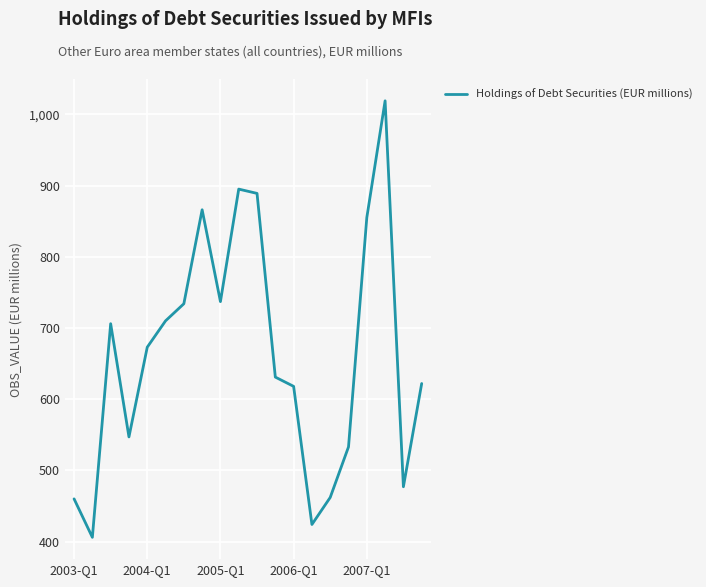

What is the smallest value displayed?

406